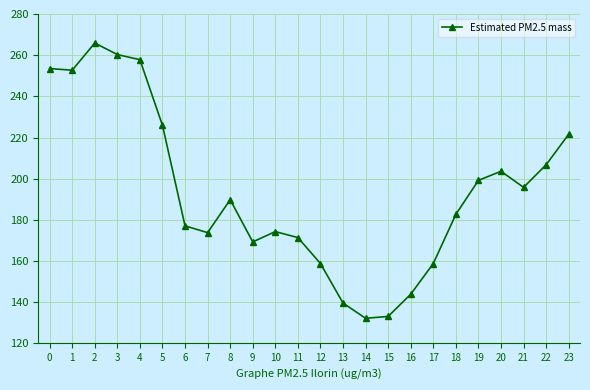

What is the maximum value shown in the chart?

265.9